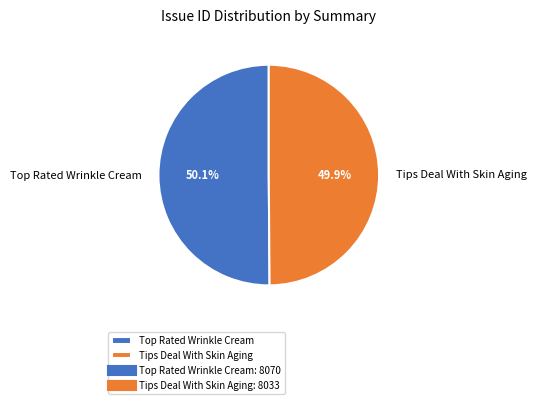

Is there any slice that represents more than half of the pie?

Yes